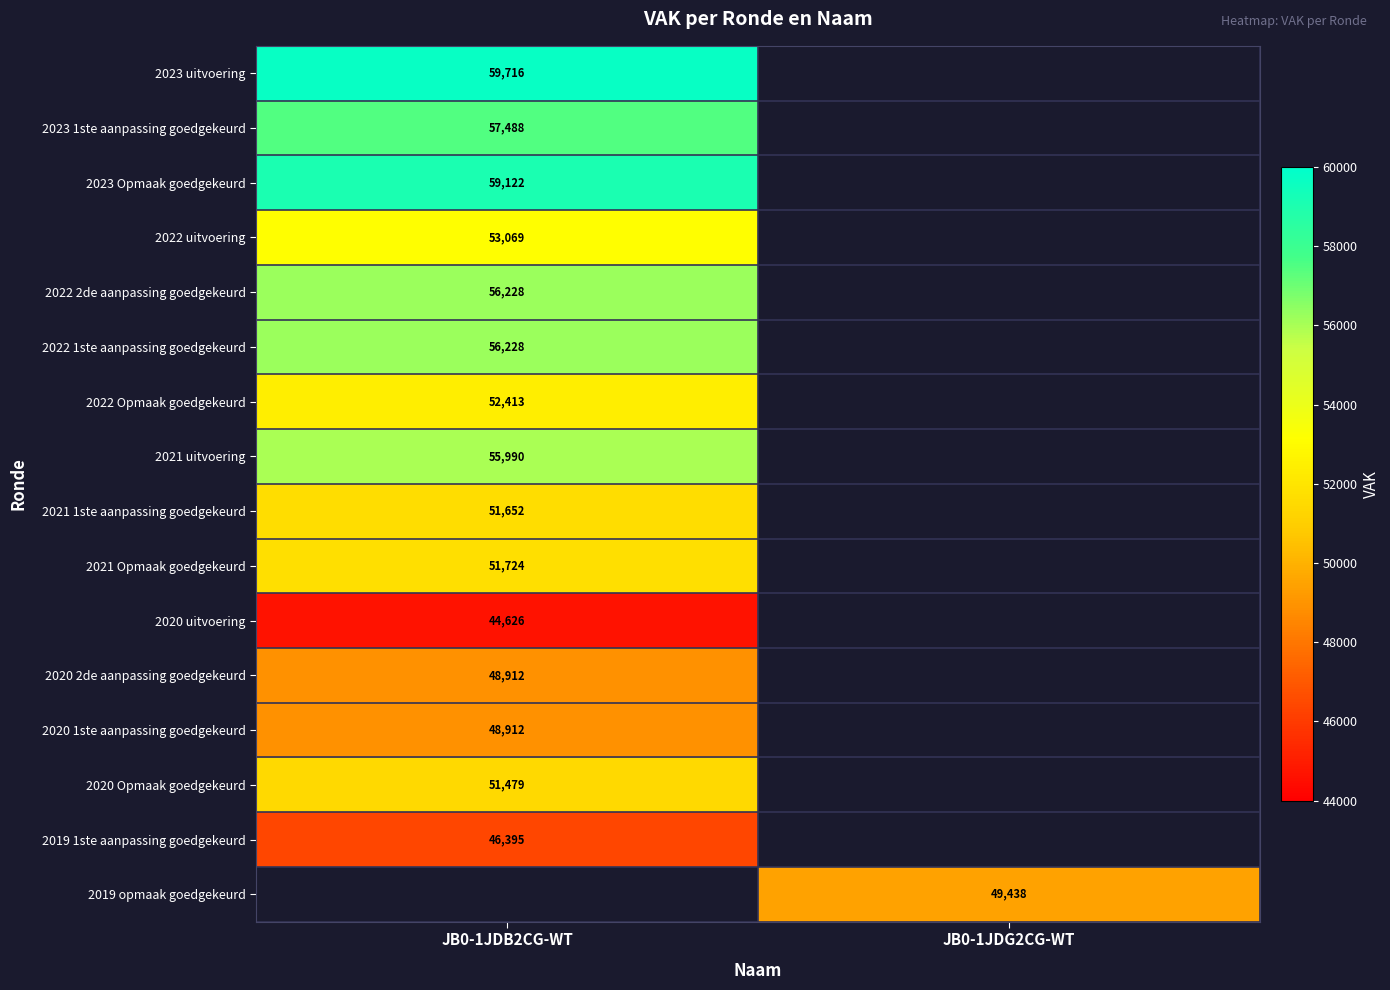

True or false: 2022 1ste aanpassing goedgekeurd has a value of 25983.4 at JB0-1JDB2CG-WT.

False